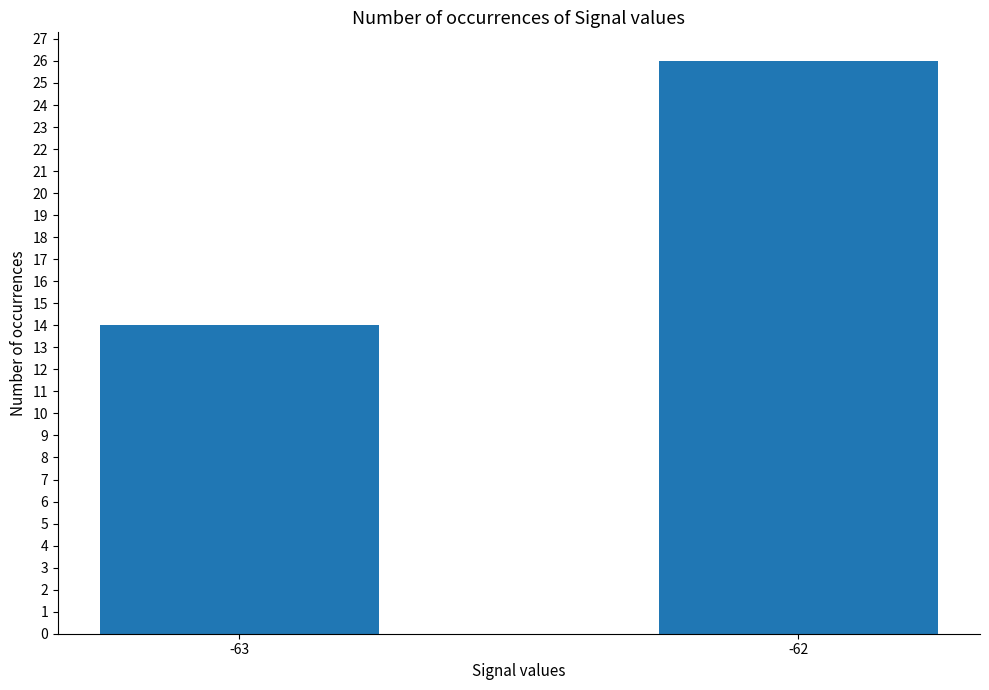

Rank the categories by value from lowest to highest.

-63, -62